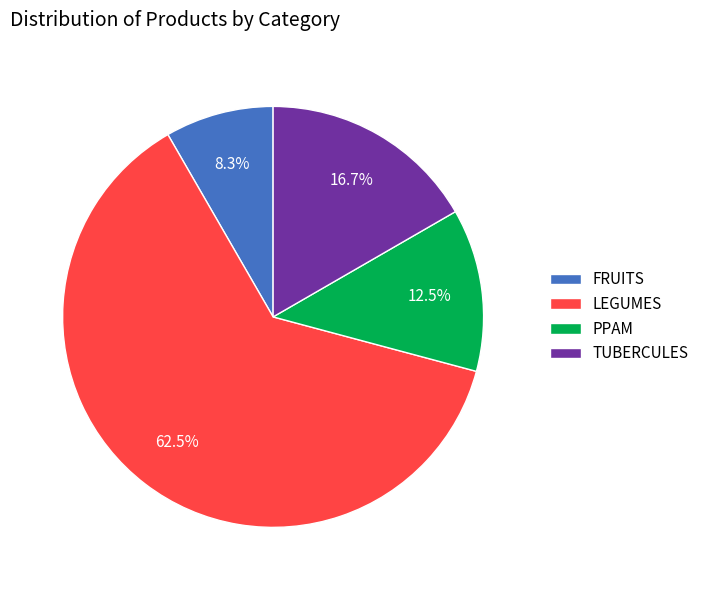

True or false: PPAM accounts for 26% of the total.

False